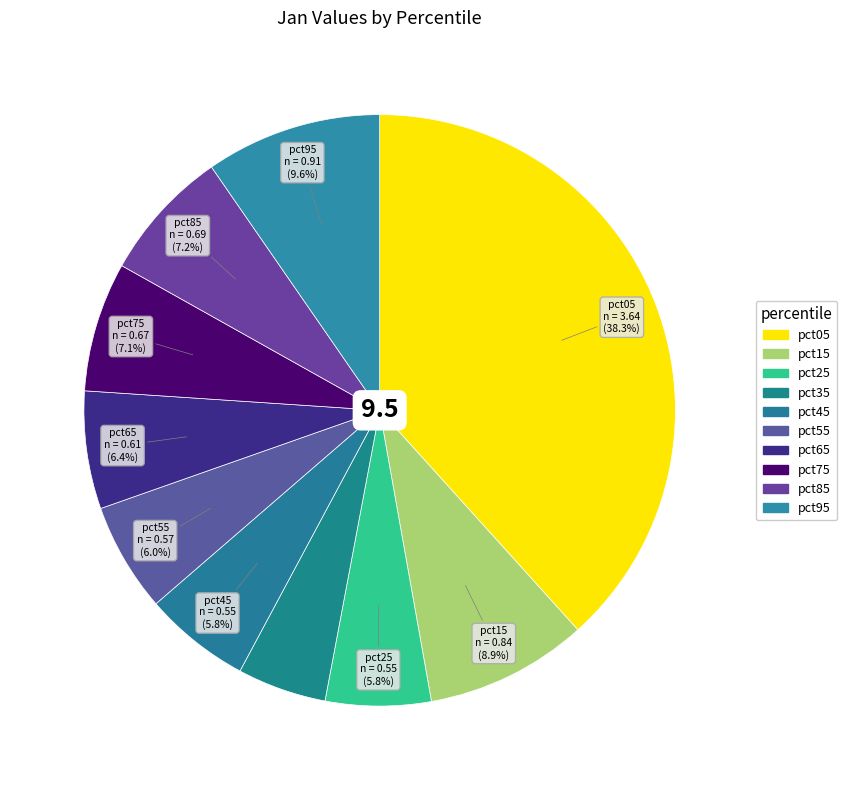

What is the change in value from pct45 to pct95?

+0.4